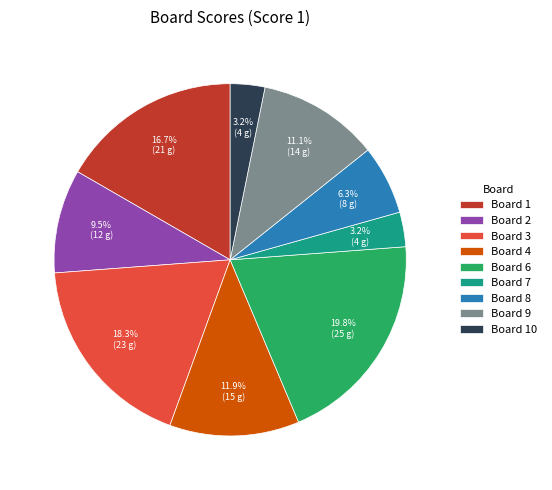

Do Board 6 and Board 3 together represent more than half of the pie?

No